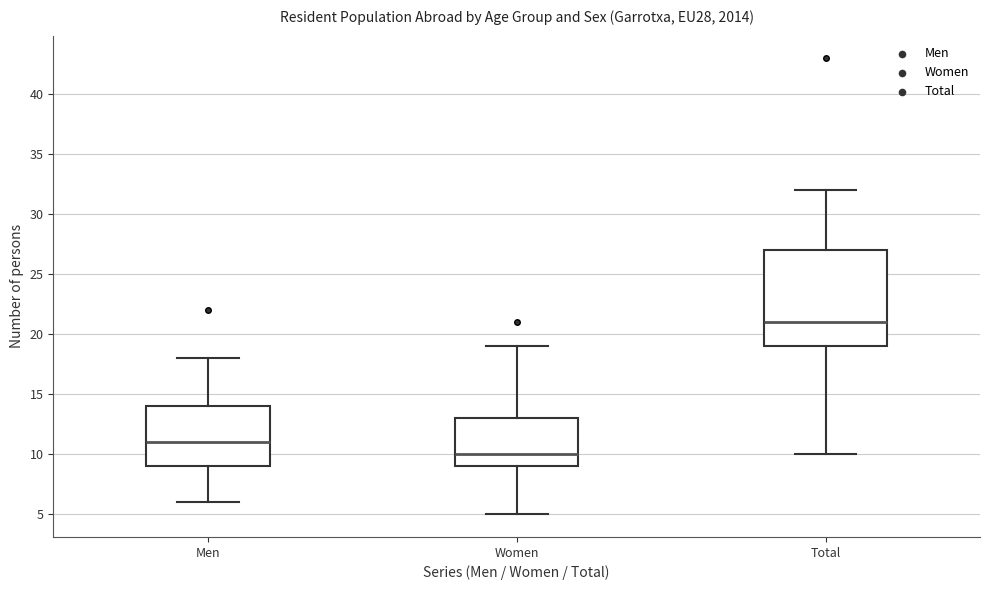

Which box's median line is the highest?

Total